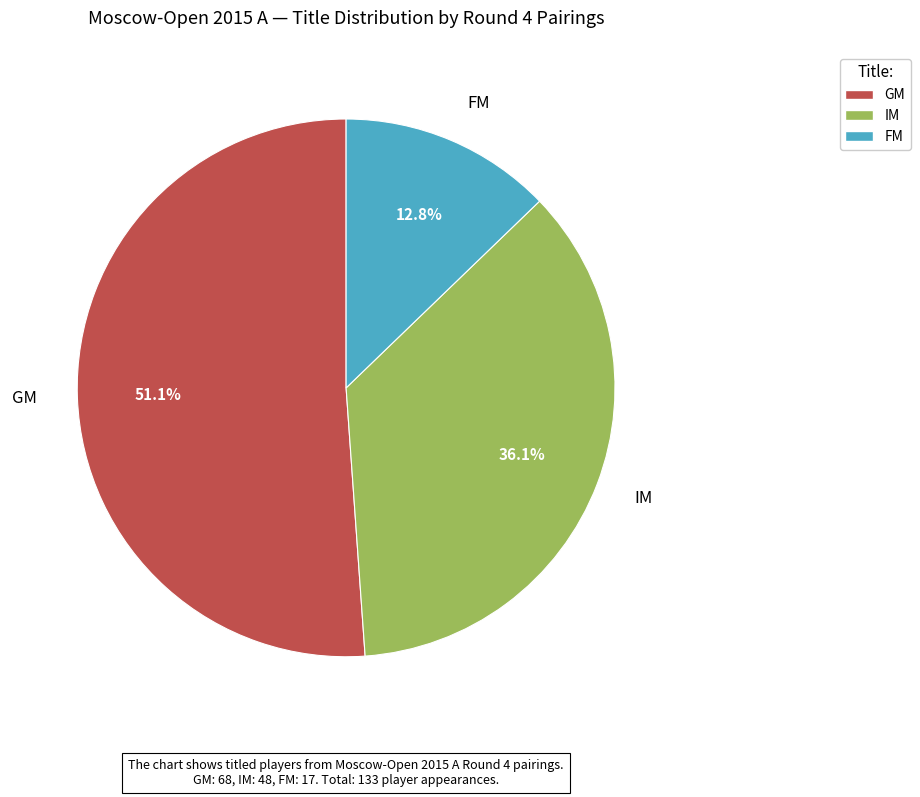

Is it true that GM is 51% of the pie?

True